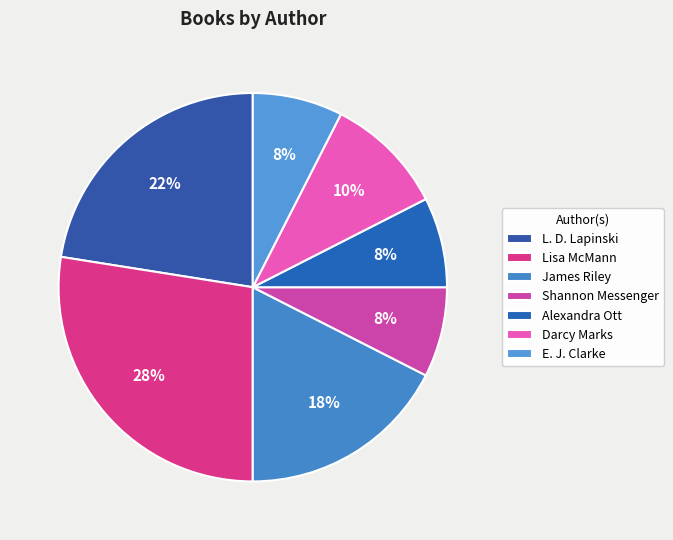

Is there a majority slice in this chart?

No